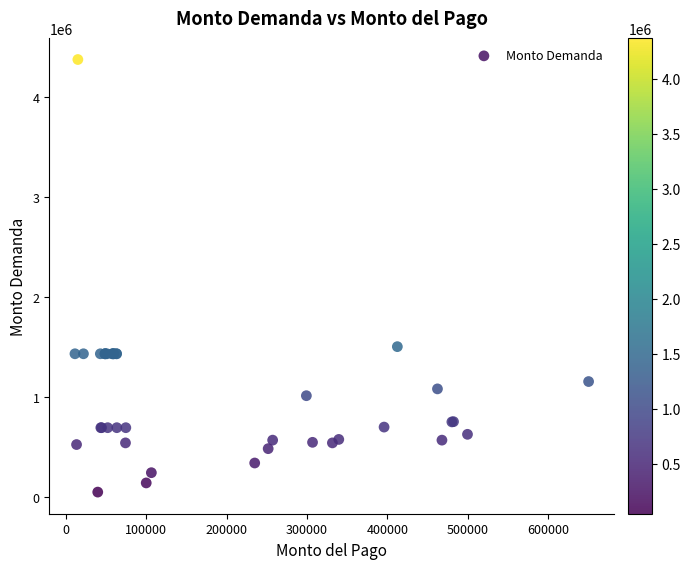

What Y value in the scatter plot is closest to 2209990?

1501174.5